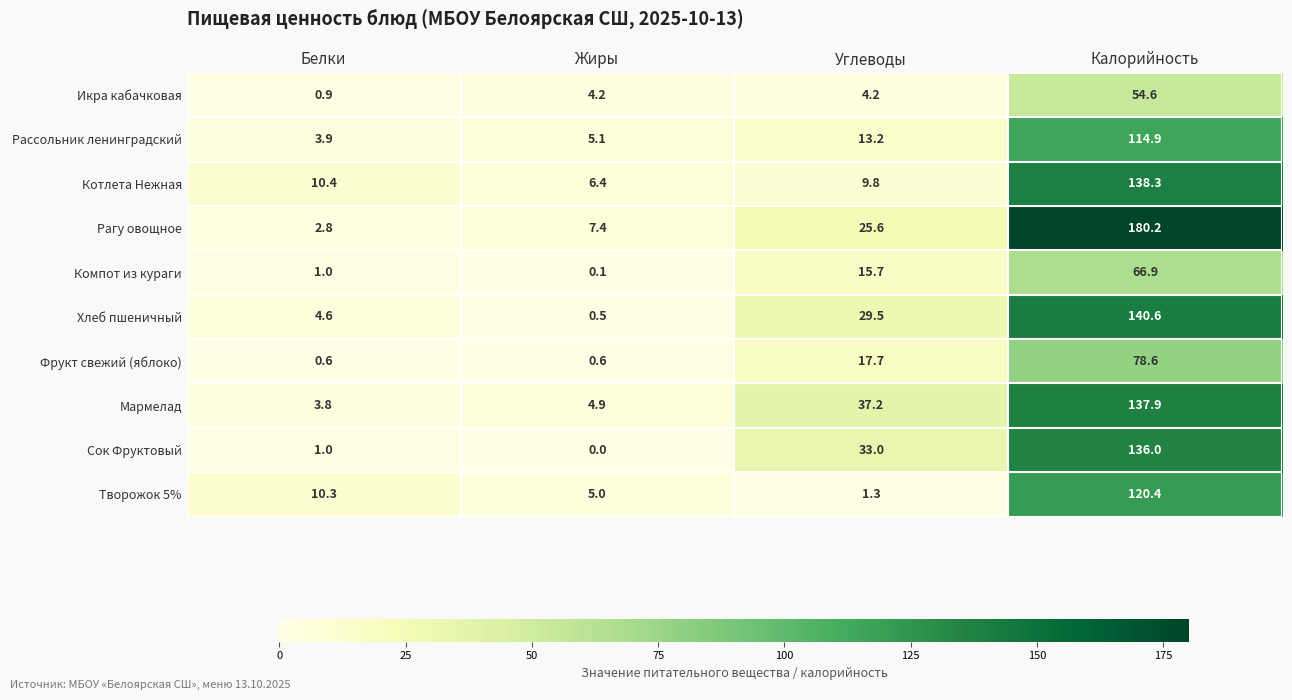

Which category has the lowest value across all series?

Жиры